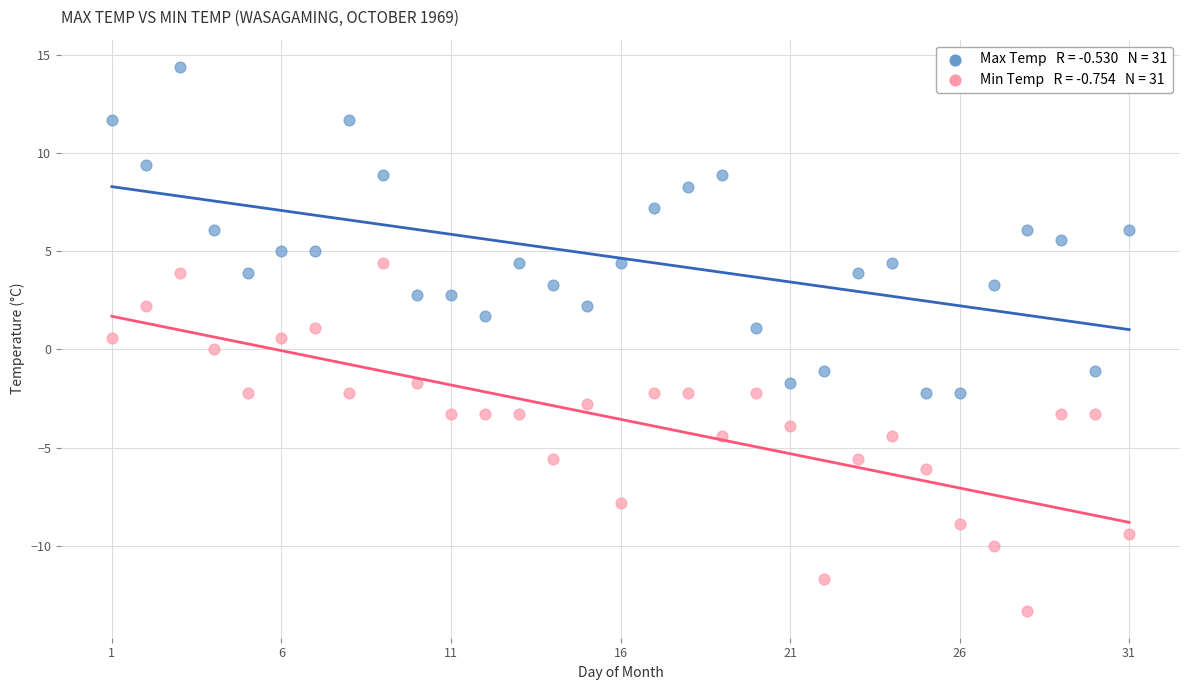

Across all data points, what is the range of X values (max minus min)?

30.0